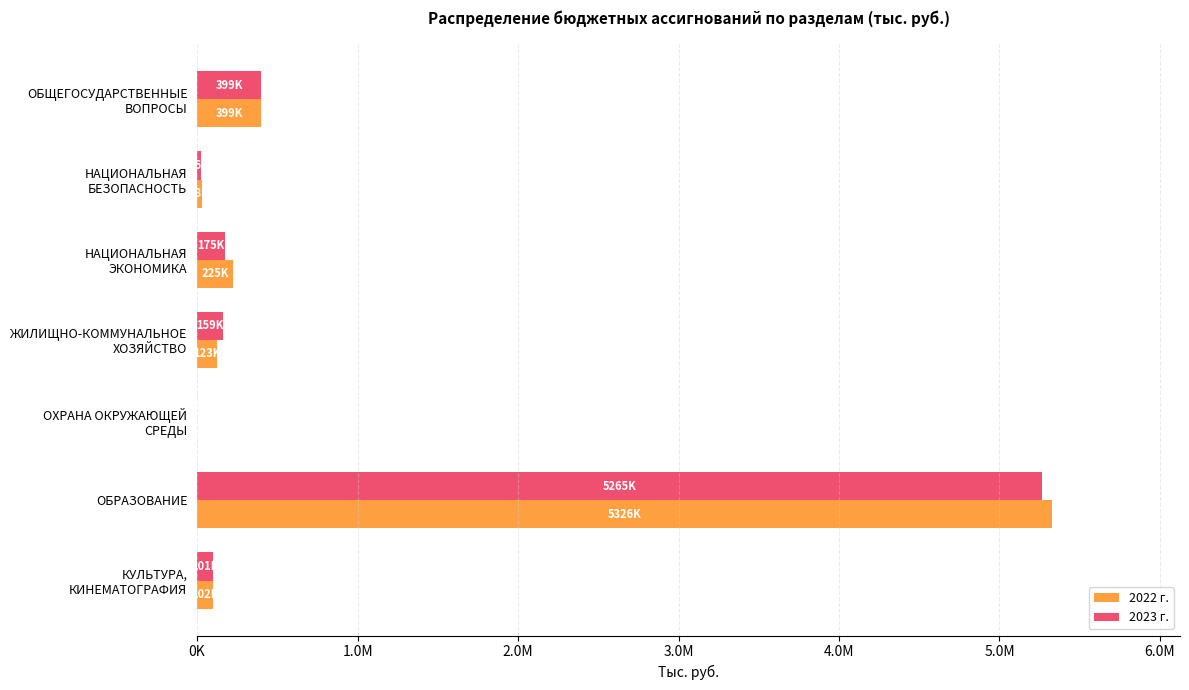

Which series has the largest total across all categories?

2022 г.